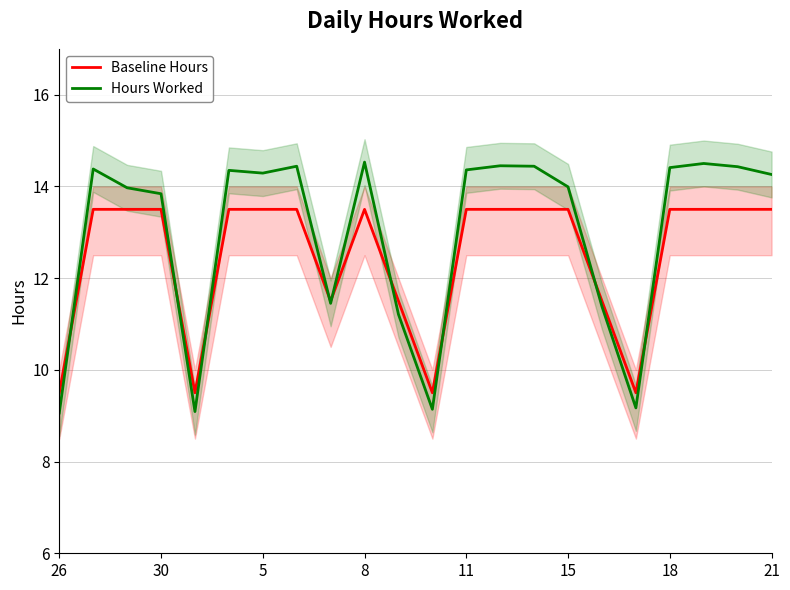

Is it true that Hours Worked equals 14.3 at 5?

True